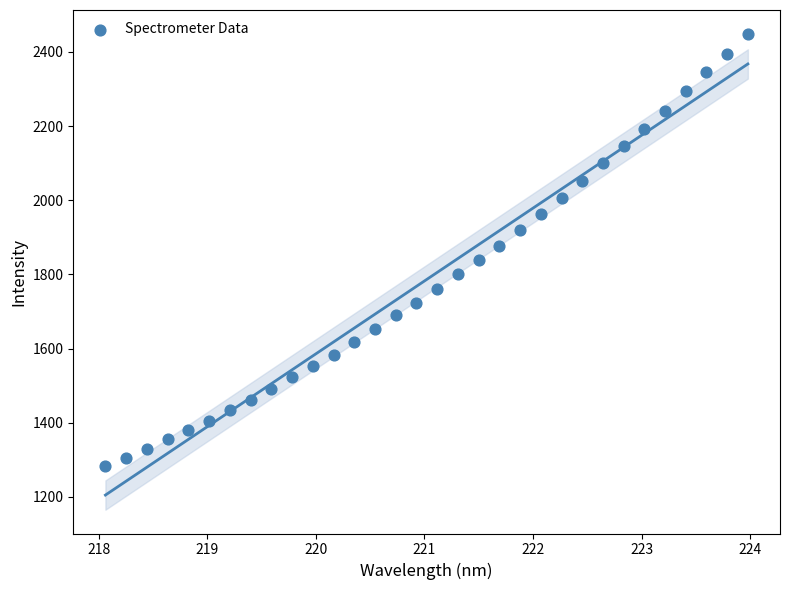

How many points are shown in the scatter plot?

32